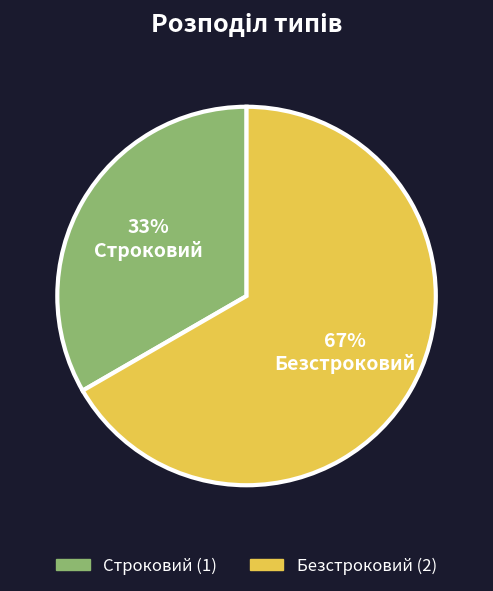

Which has a higher value, Безстроковий or Строковий?

Безстроковий